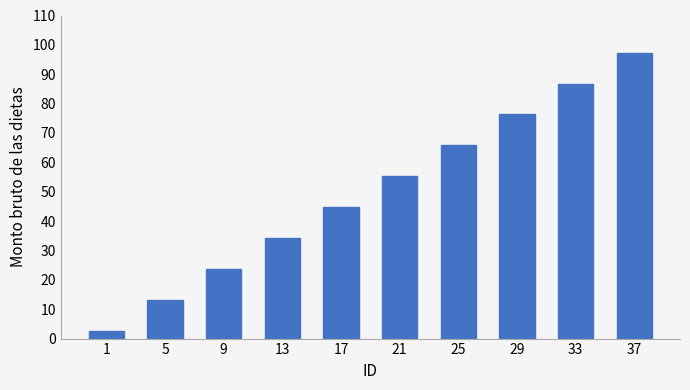

What is the average value?

50.0